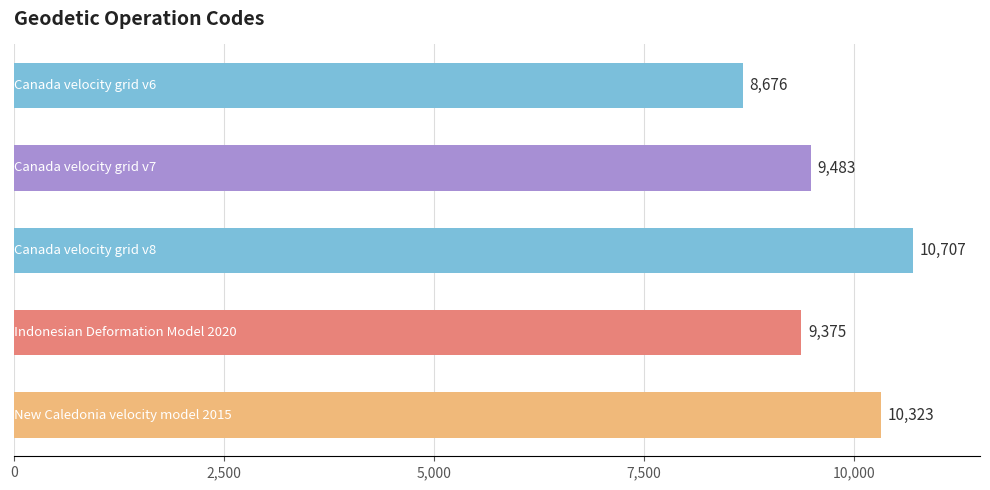

What is the maximum value shown in the chart?

10707